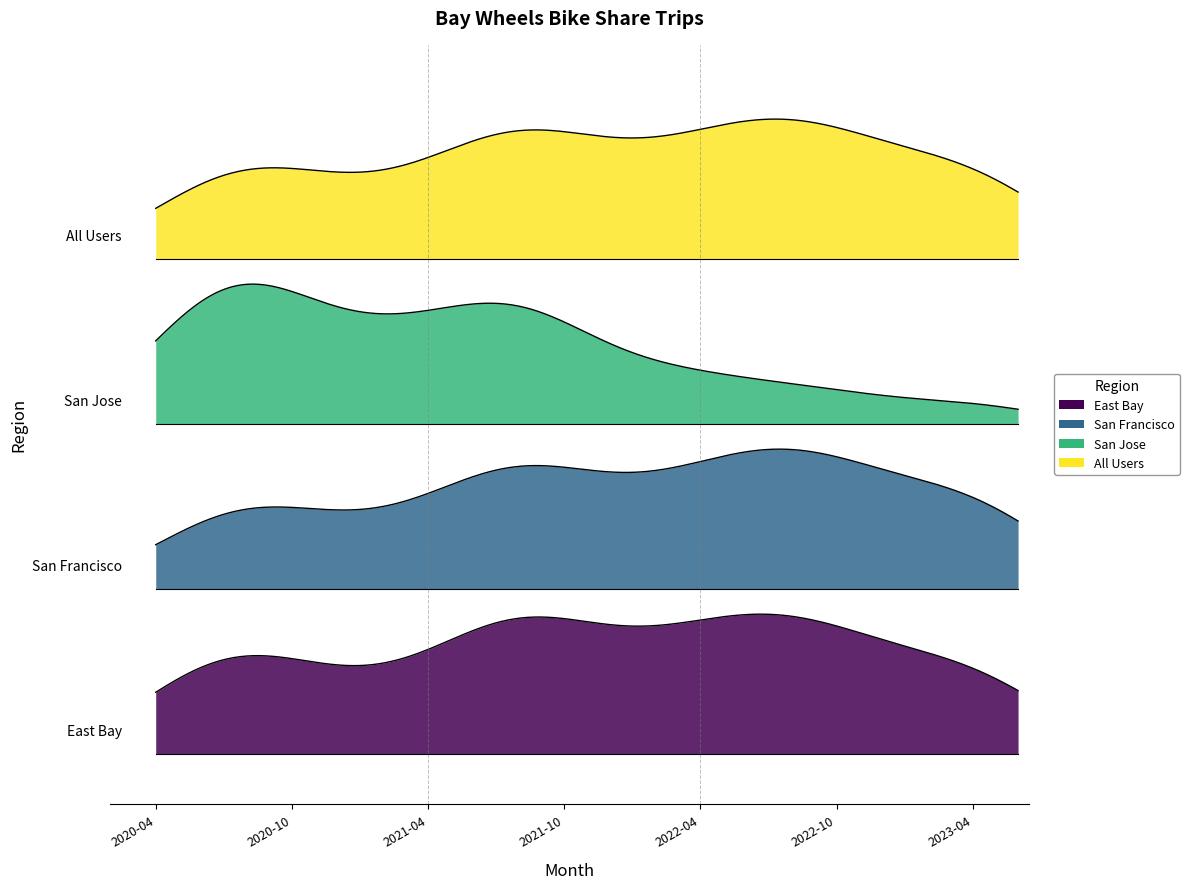

Which series has the largest total across all categories?

All Users